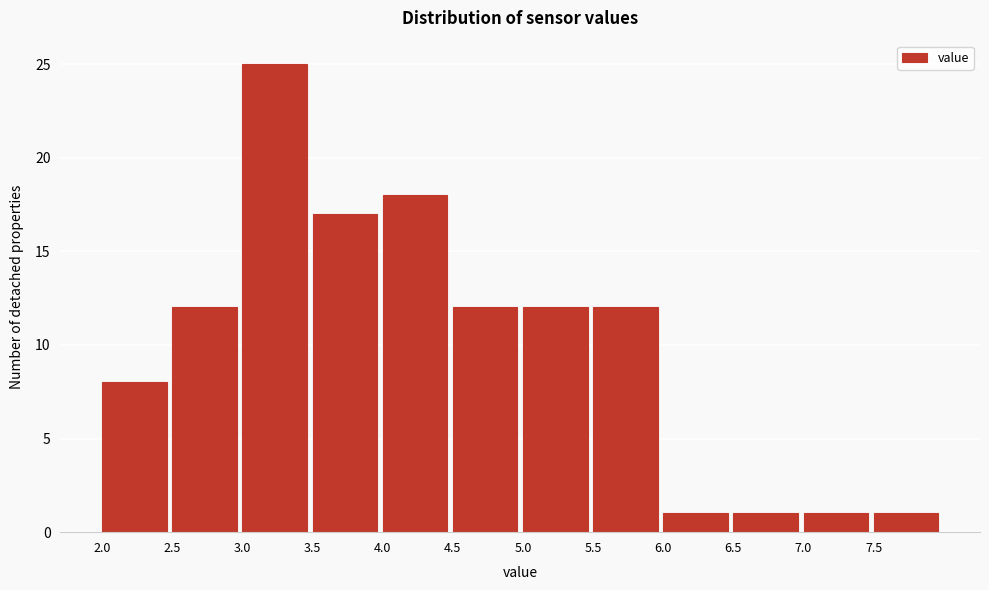

Reading left to right, list every bar in this chart as the range it spans on the x-axis followed by its height. The values are not printed on the chart, so give them approximately, as read against the axis.

2.0 to 2.5: 8
2.5 to 3.0: 12
3.0 to 3.5: 25
3.5 to 4.0: 17
4.0 to 4.5: 18
4.5 to 5.0: 12
5.0 to 5.5: 12
5.5 to 6.0: 12
6.0 to 6.5: 1
6.5 to 7.0: 1
7.0 to 7.5: 1
7.5 to 8.0: 1